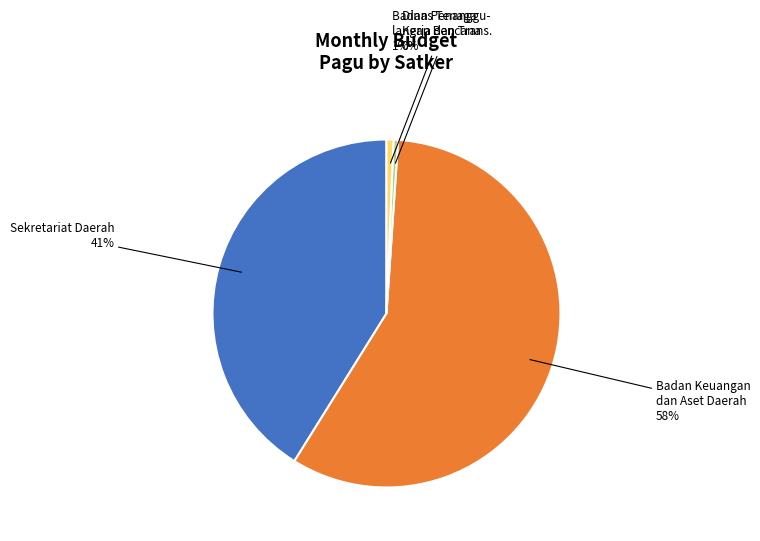

Is the sum of Badan Penanggu- langan Bencana and Sekretariat Daerah greater than half?

No